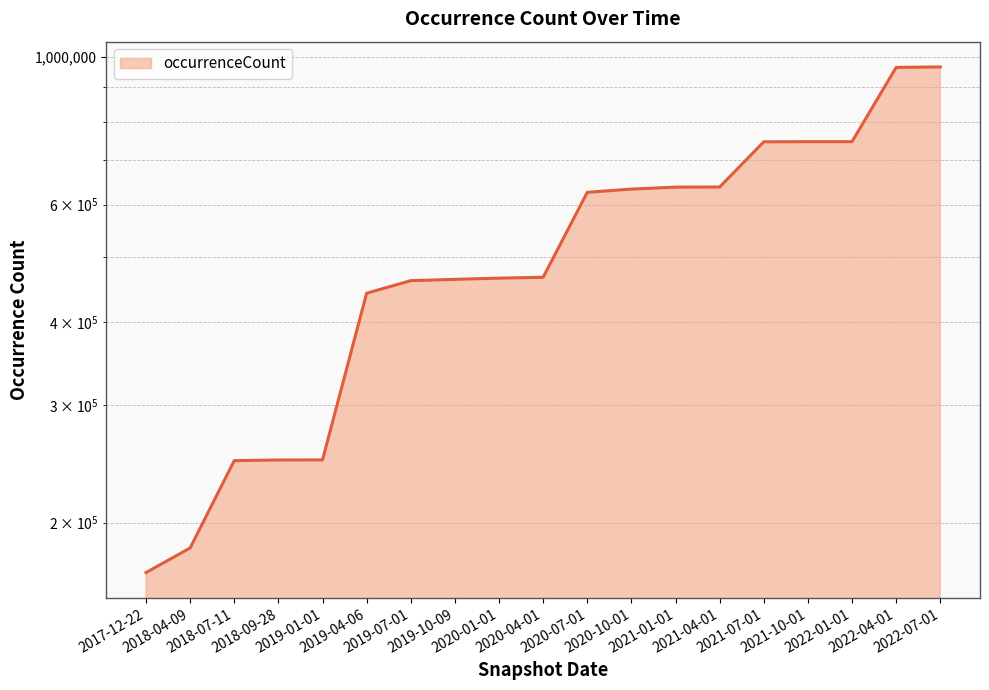

Does the chart display data point markers on the line(s)?

No